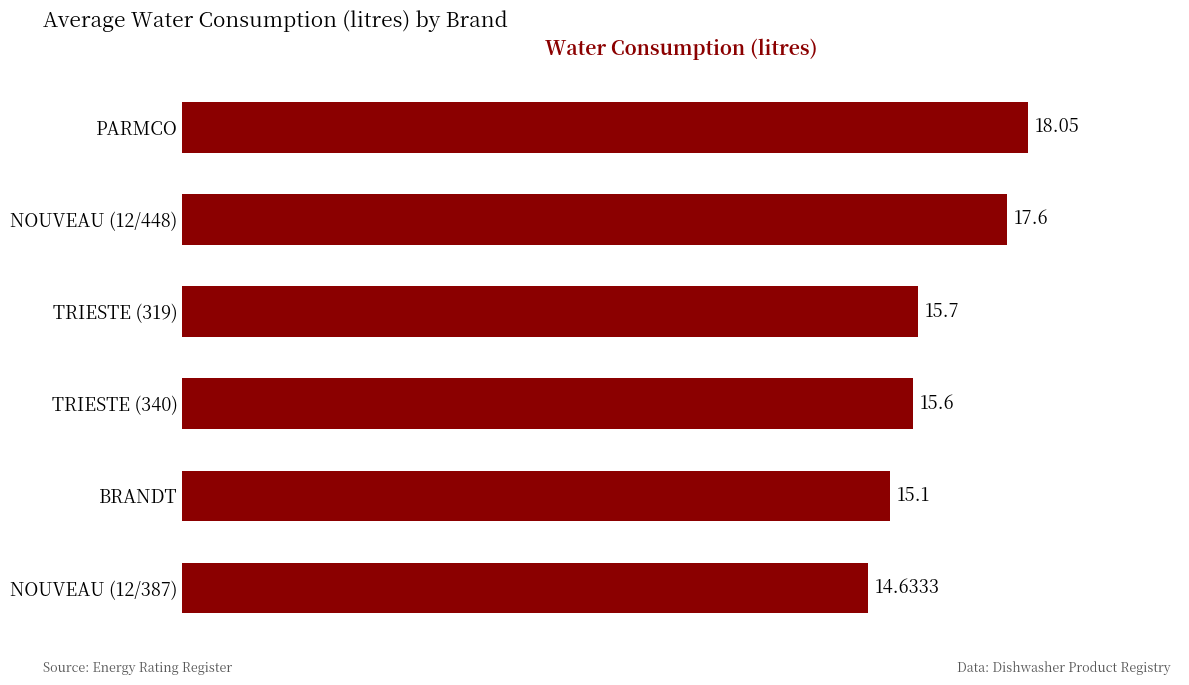

What is the change in value from TRIESTE (340) to TRIESTE (319)?

+0.1